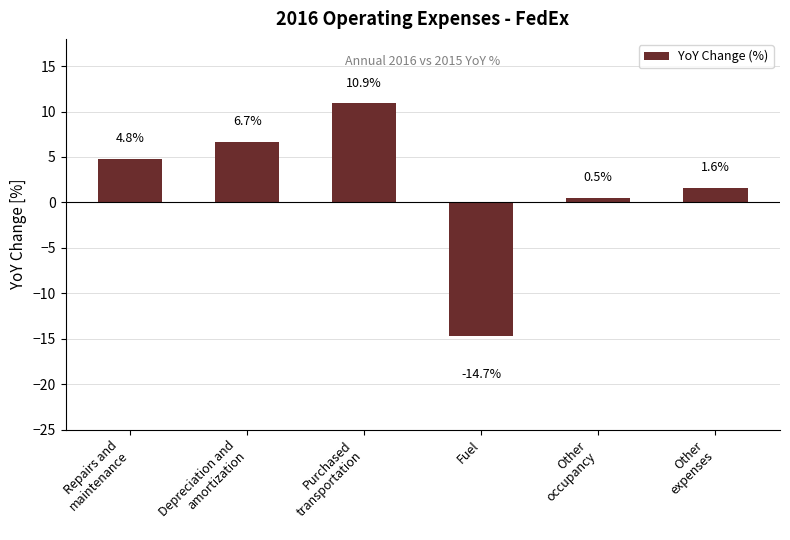

What is the label of the 3rd bar from the right?

Fuel